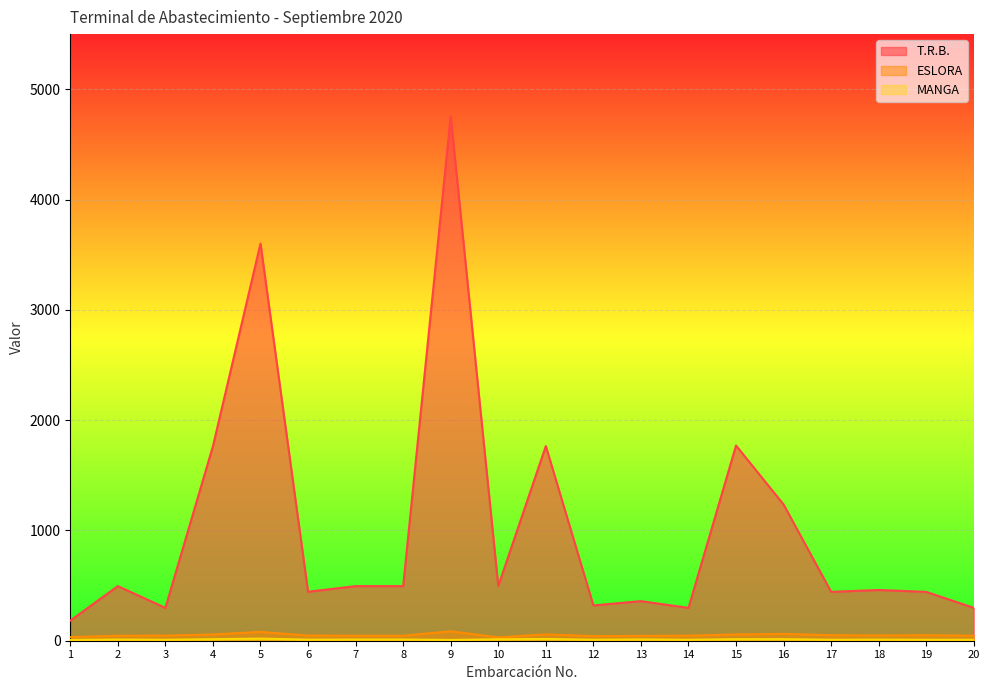

What is the total value across all series at 6?

500.8